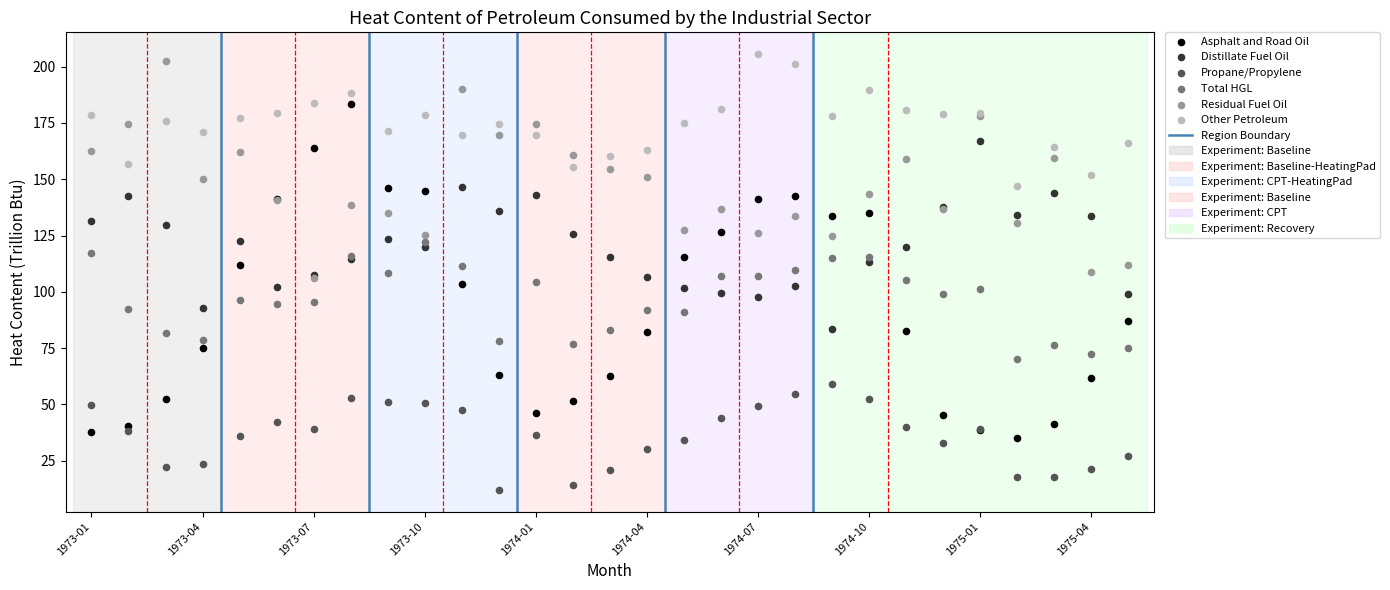

Which series reaches the minimum Y coordinate?

Propane/Propylene